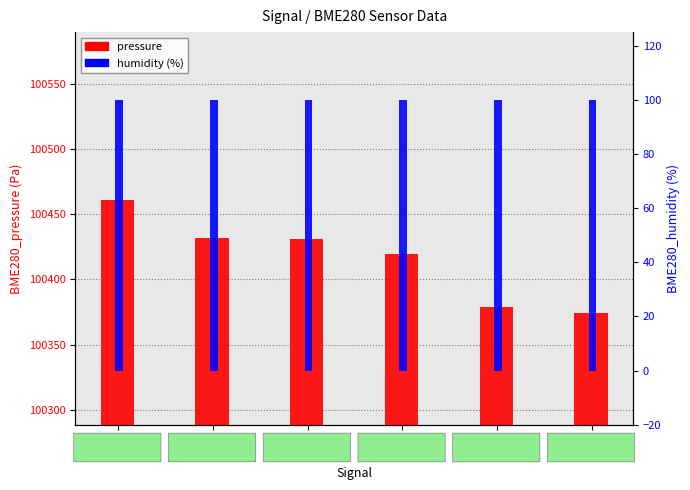

What is the sum of the pressure values at -49 and -47?

200794.4